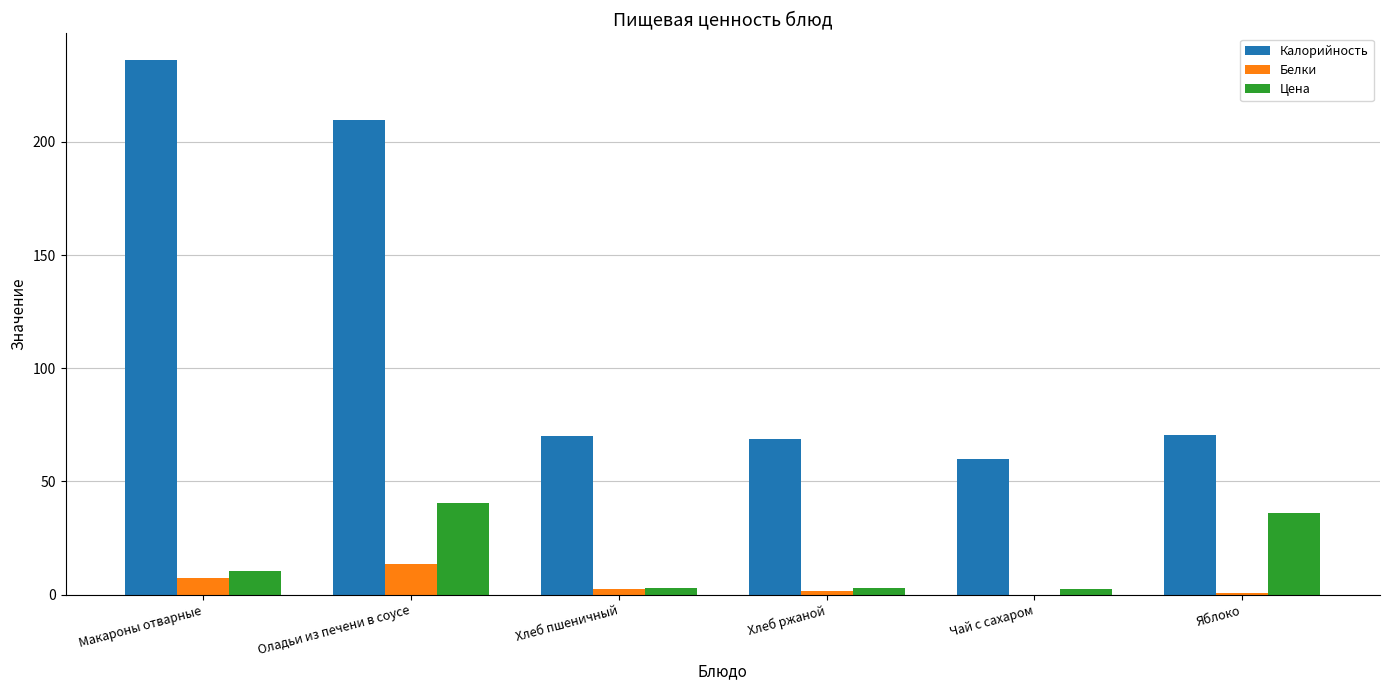

How many values in the Белки series exceed 2?

3